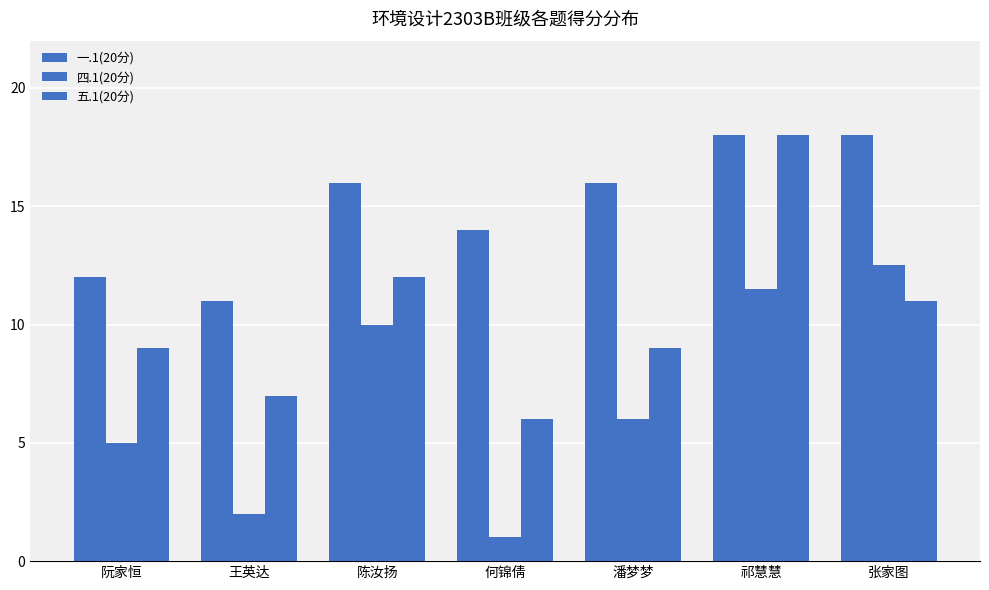

Which series has the largest total across all categories?

一.1(20分)